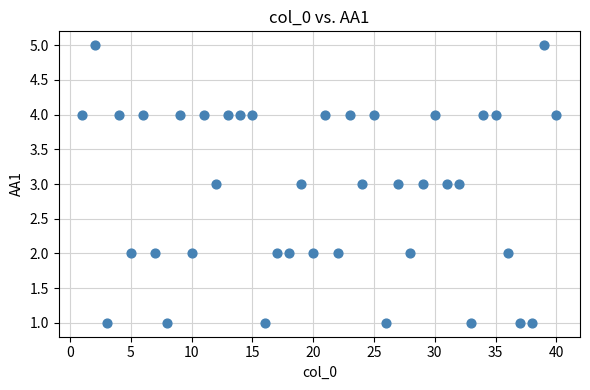

What is the range of X values (max minus min)?

39